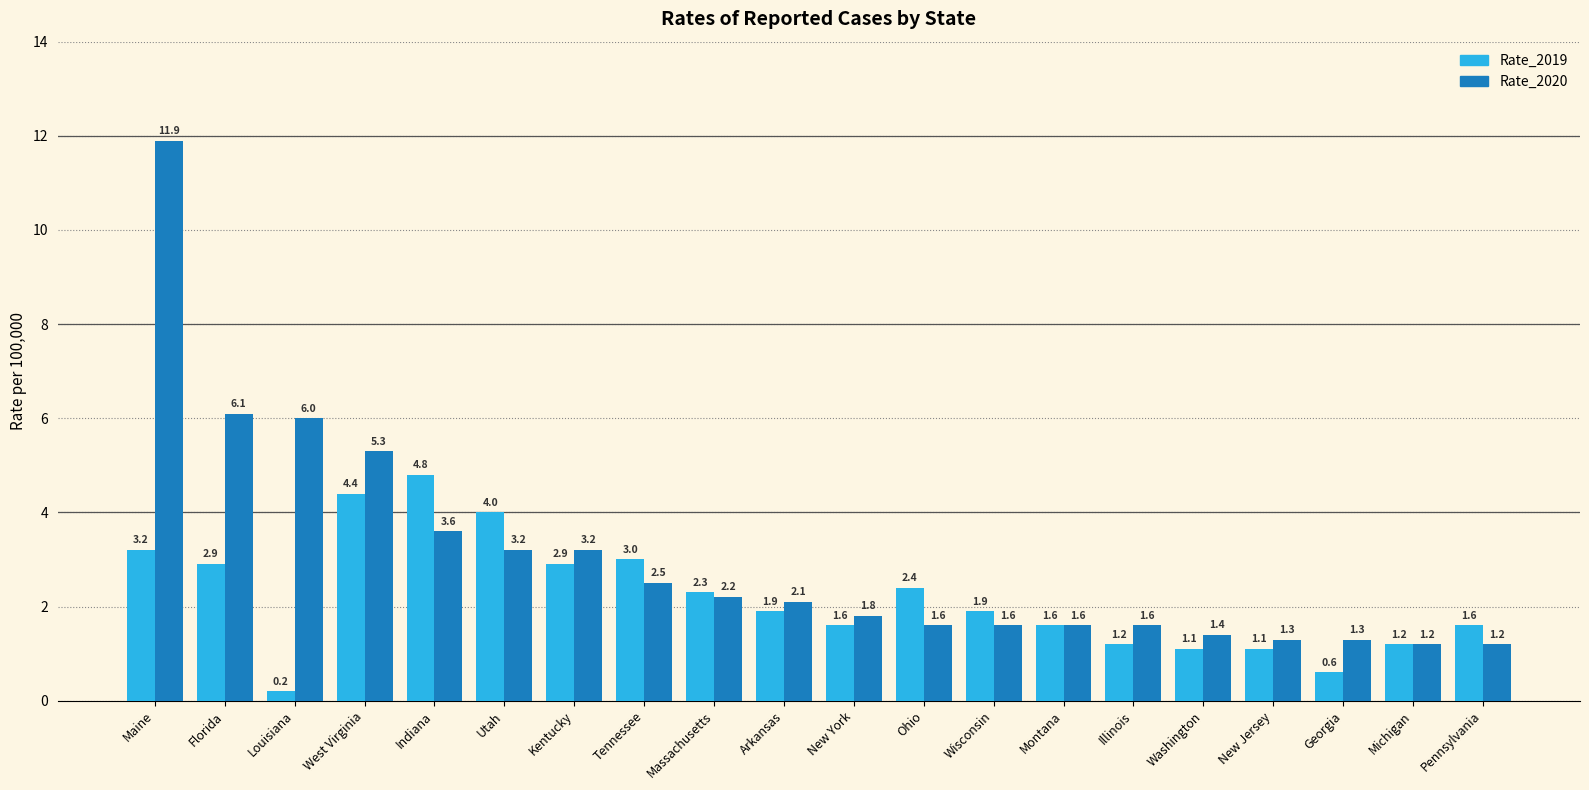

What is the average value of the Rate_2020 series?

3.0